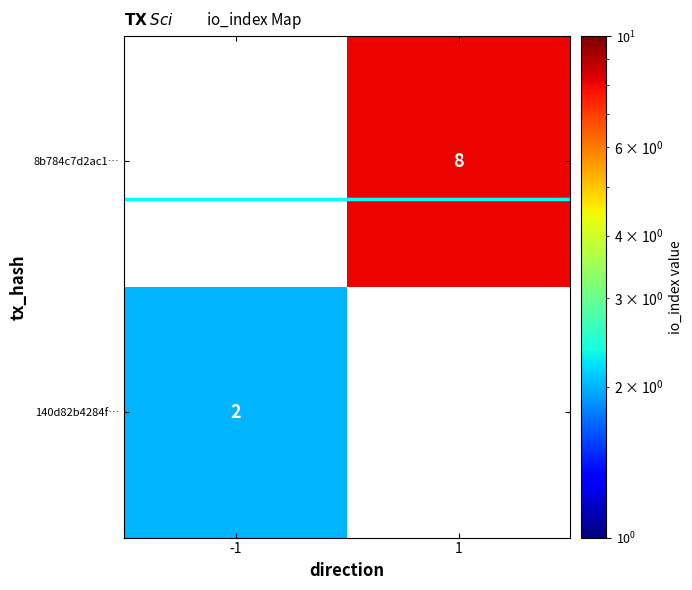

The 8b784c7d2ac1… series shows 8 at 1. True or false?

True